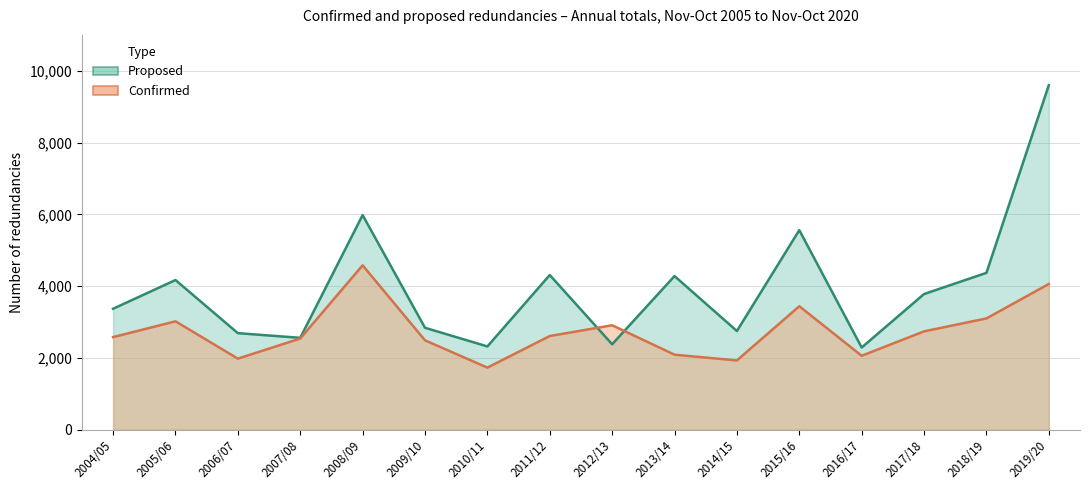

Rank the categories by Proposed value from lowest to highest.

2016/17, 2010/11, 2012/13, 2007/08, 2006/07, 2014/15, 2009/10, 2004/05, 2017/18, 2005/06, 2013/14, 2011/12, 2018/19, 2015/16, 2008/09, 2019/20